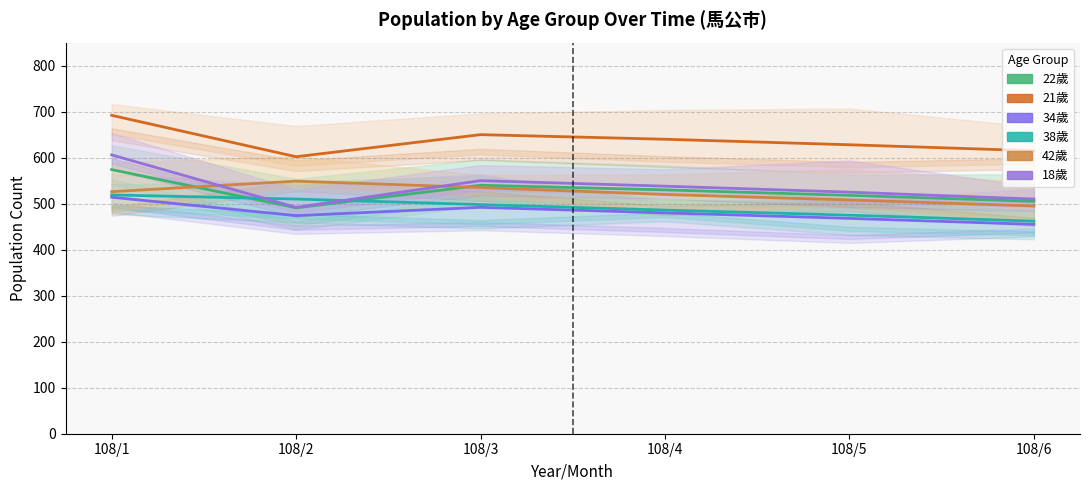

What is the average value of the 34歲 series?

480